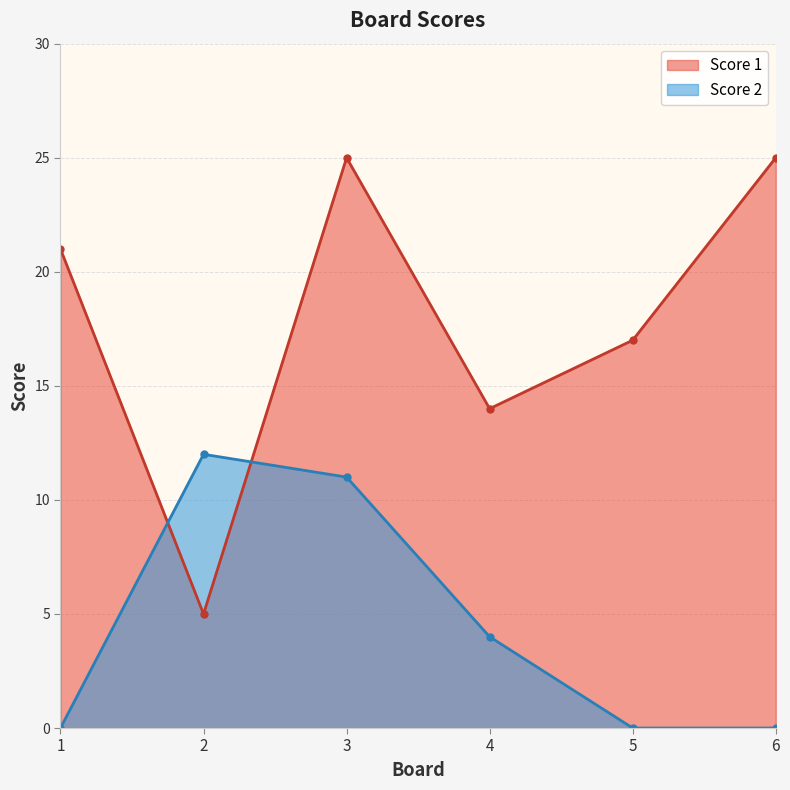

How many times do Score 1 and Score 2 cross each other?

2